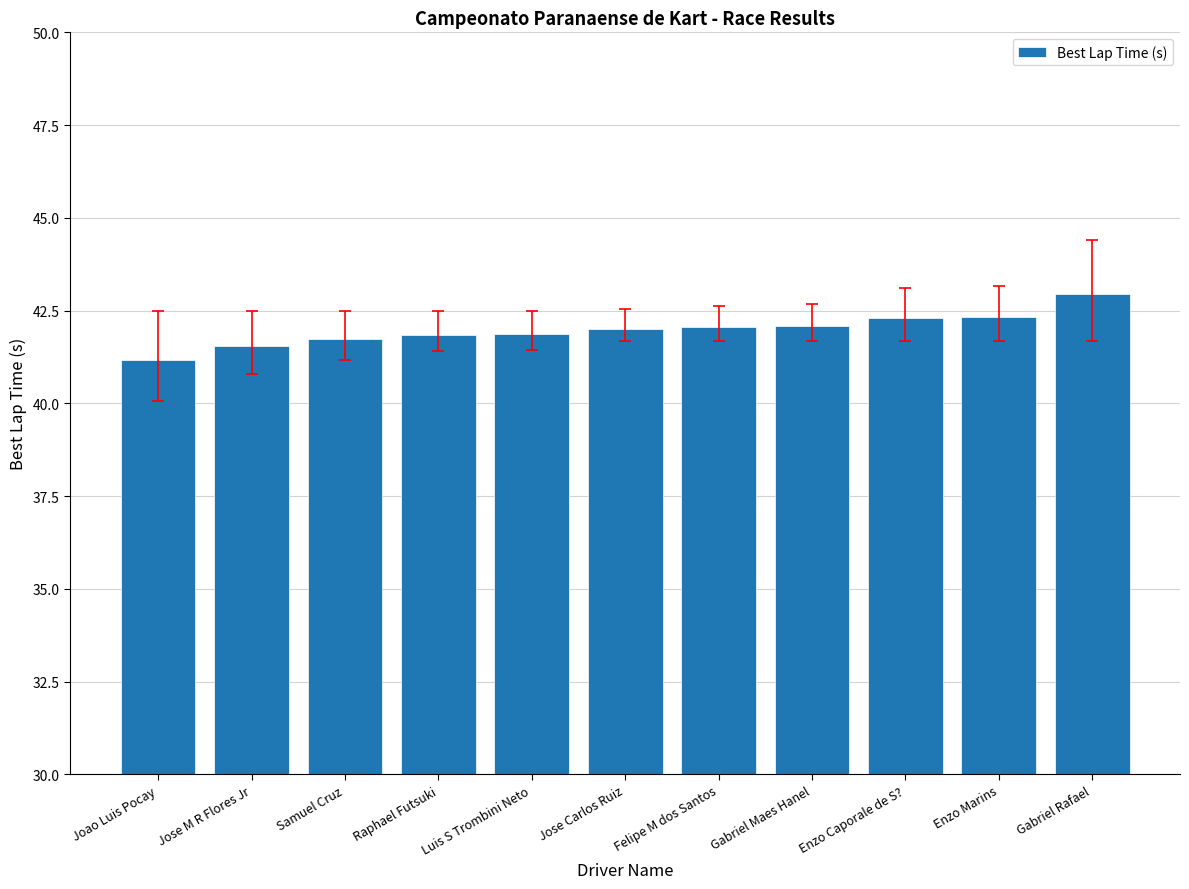

What is the change in value from Jose M R Flores Jr to Jose Carlos Ruiz?

+0.5